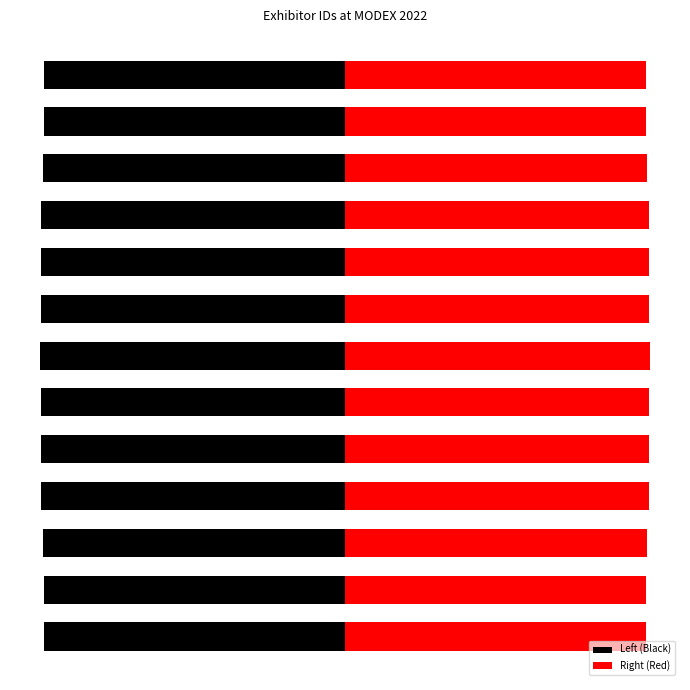

What is the maximum value shown in the chart?

100.0